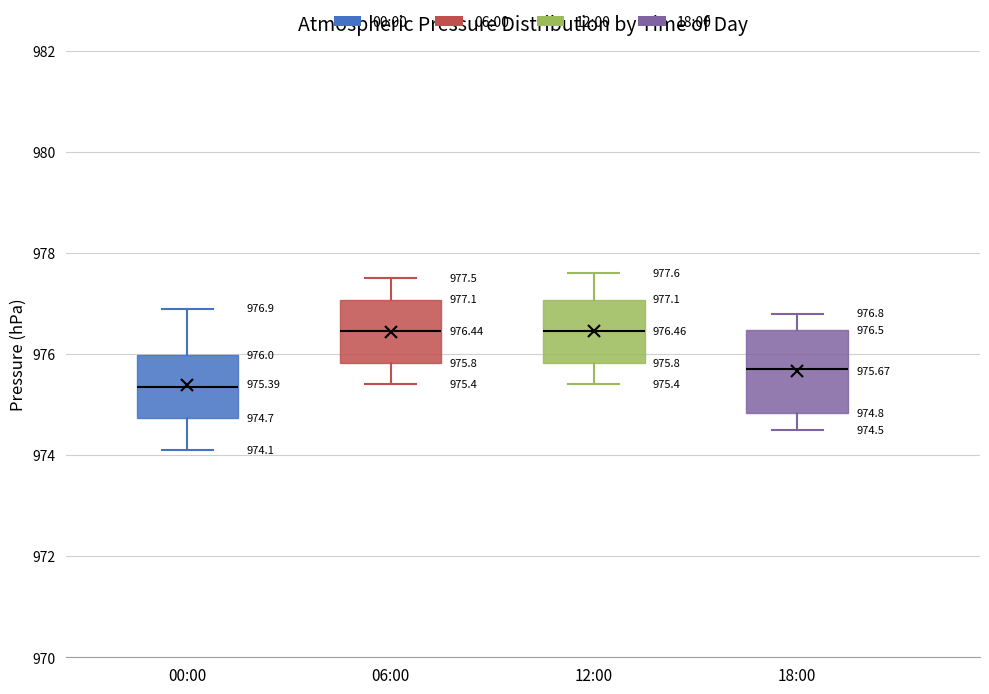

Which box's median line is the lowest?

00:00